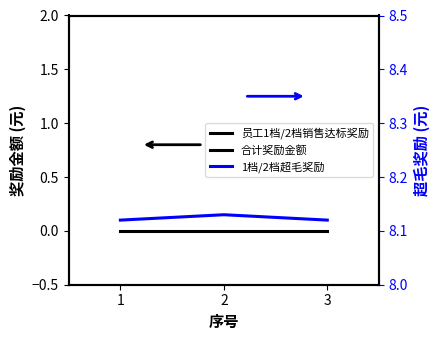

What is the sum of all 1档/2档超毛奖励 values?

24.4